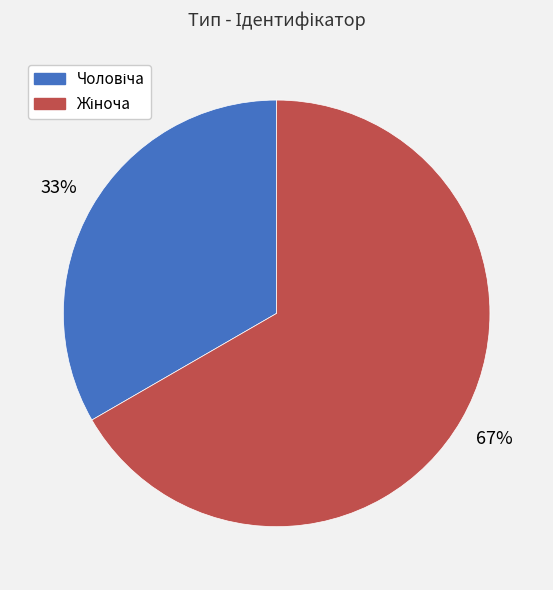

To the nearest percent, what is the average slice percentage?

50%